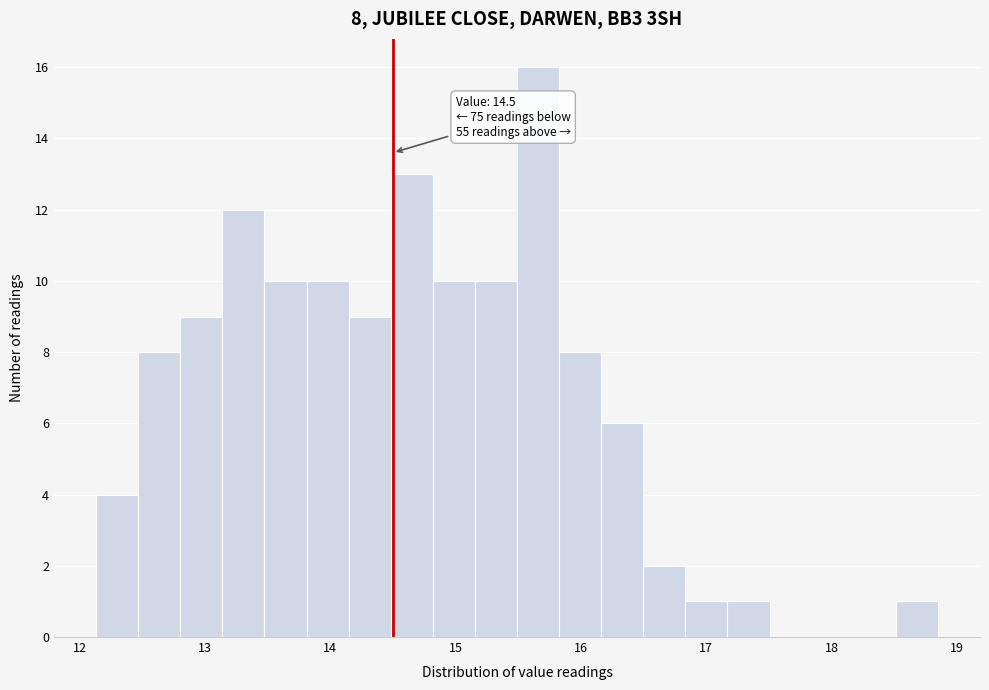

Read against the x-axis, roughly where is the centre of the tallest bar?

15.7